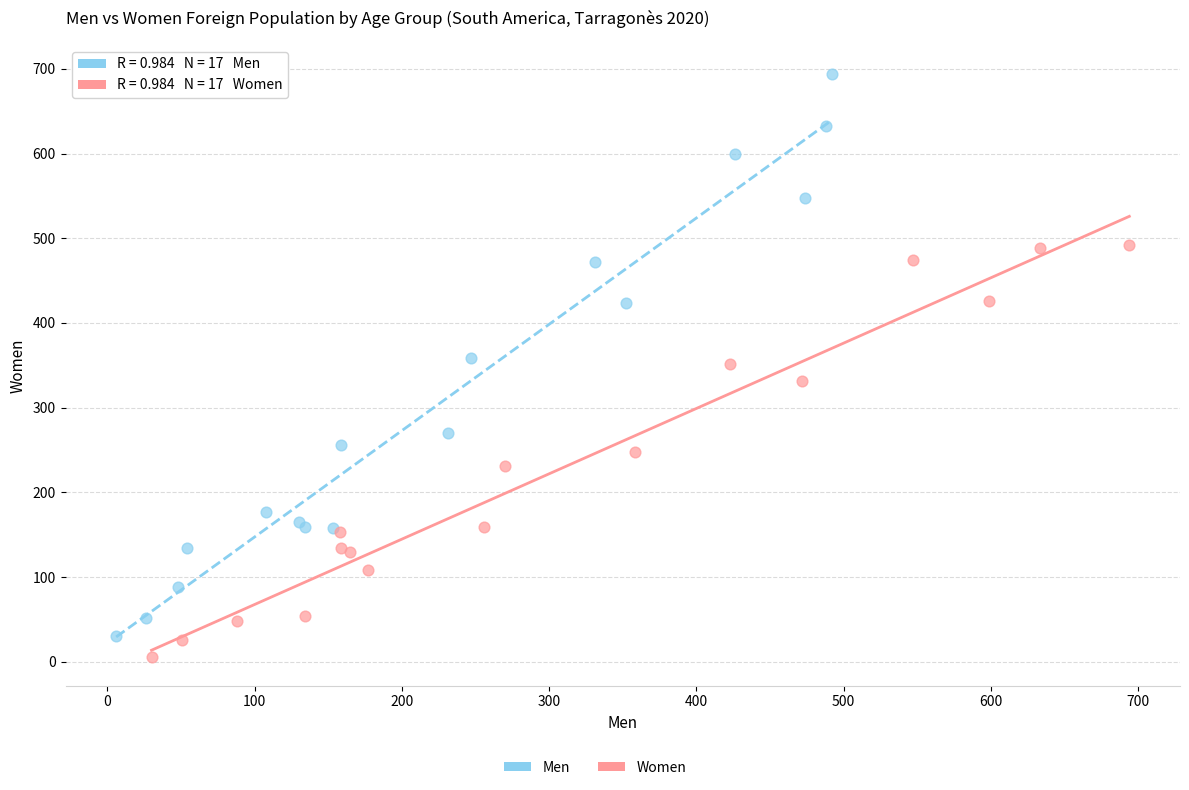

Which series has the widest spread of Y values?

Men